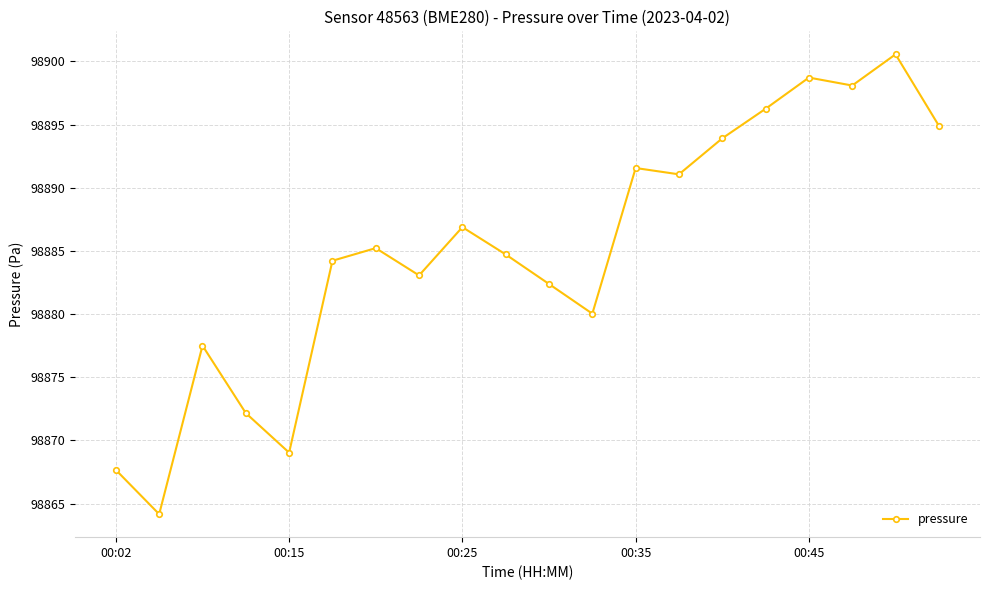

What is the value of the 20th point from the left?

98894.9